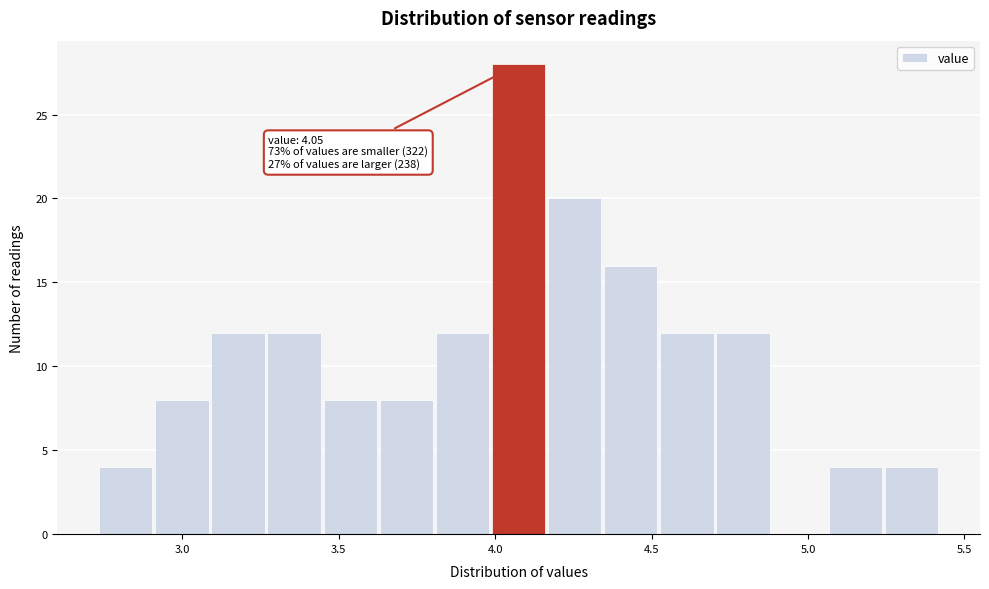

Read against the x-axis, roughly where is the centre of the tallest bar?

4.10